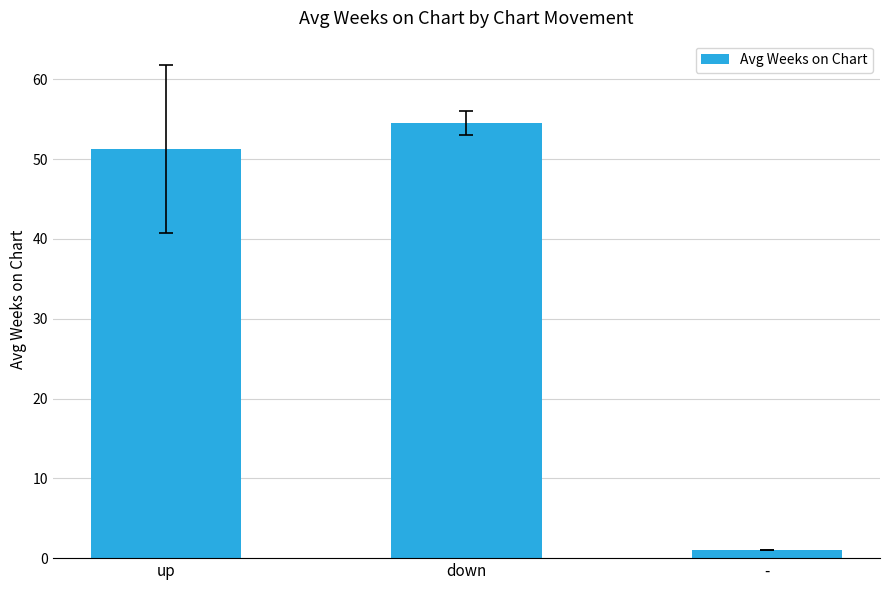

Which category has the highest value across all series?

down